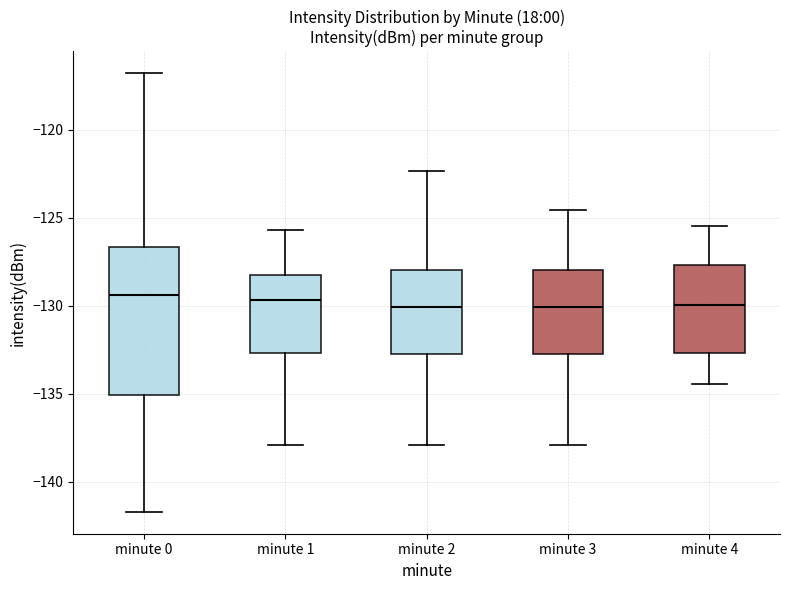

Where is the lower edge of the box for minute 3 on the y-axis? The values are not printed on the chart, so give them approximately, as read against the axis.

-132.5